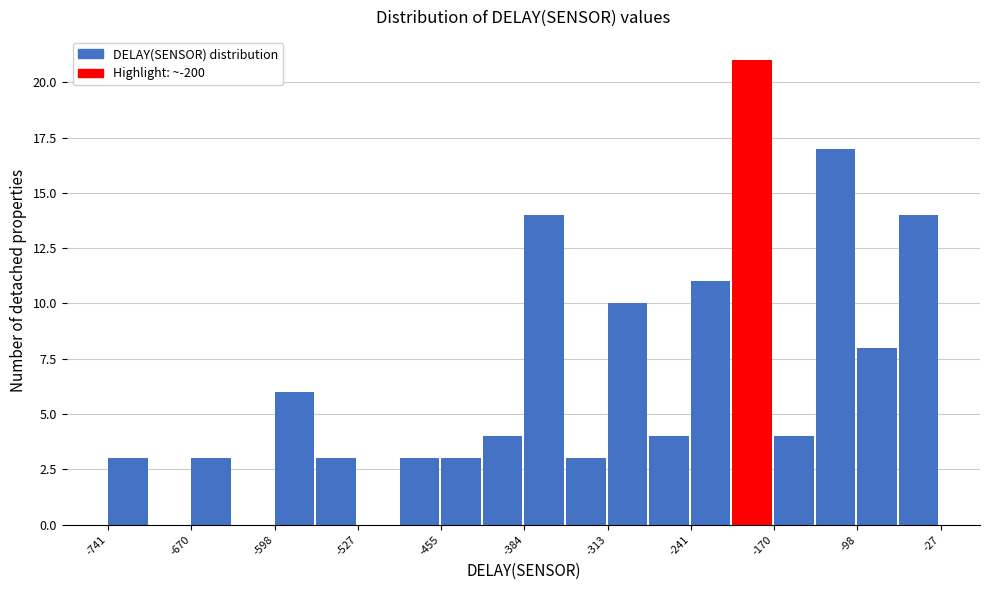

Around what value on the x-axis is the tallest bar? Give the approximate position of its centre, as read against the axis.

-190